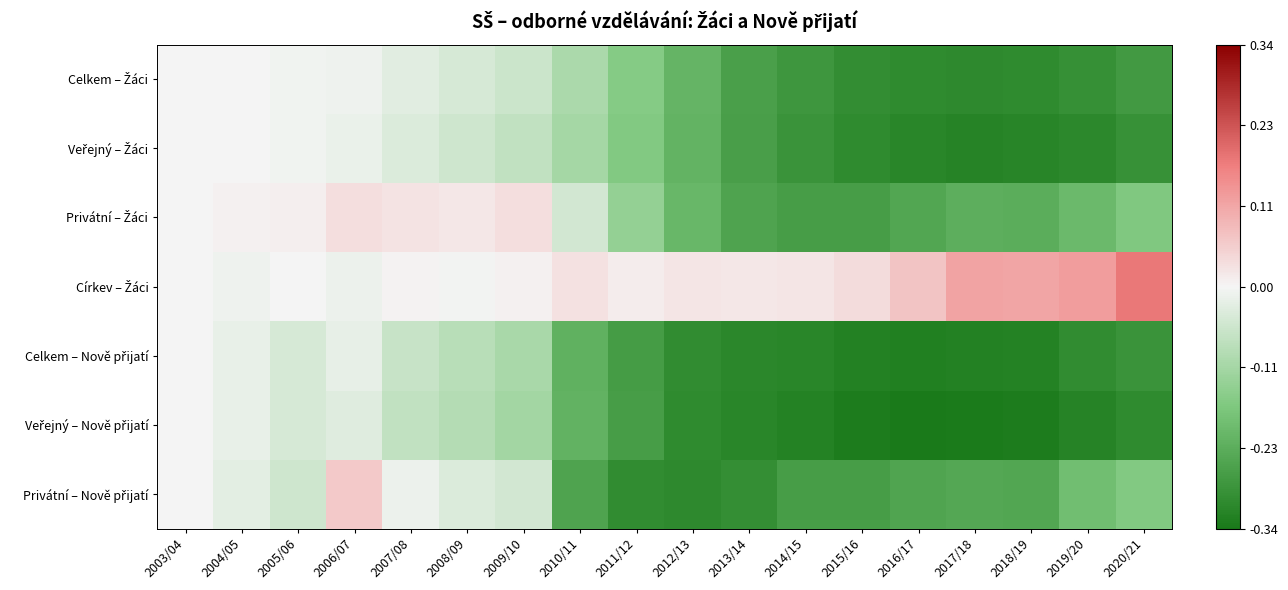

Which series changed the most between 2003/04 and 2006/07?

Privátní – Nově přijatí